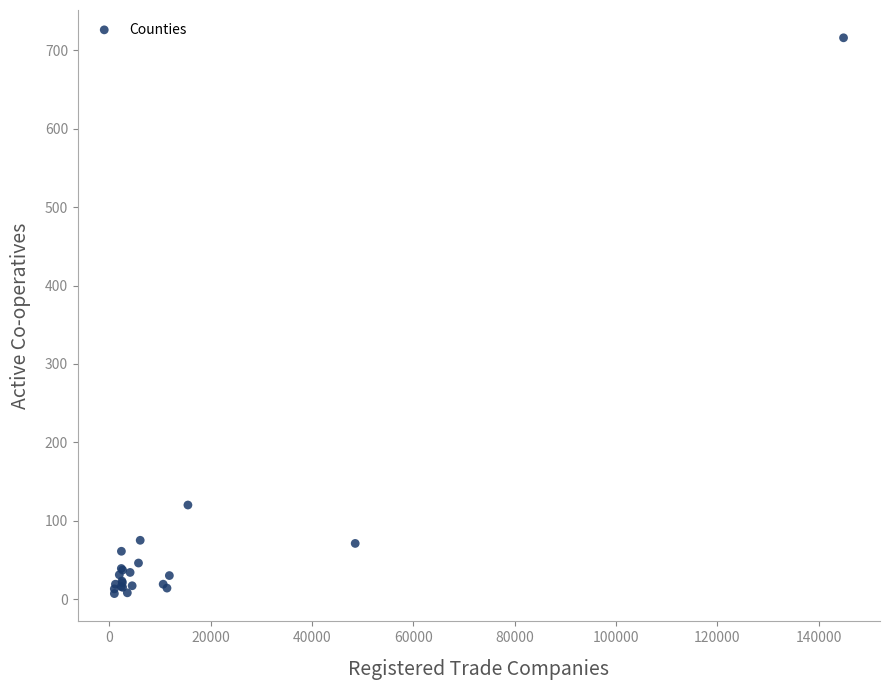

What Y value in the scatter plot is closest to 361?

120